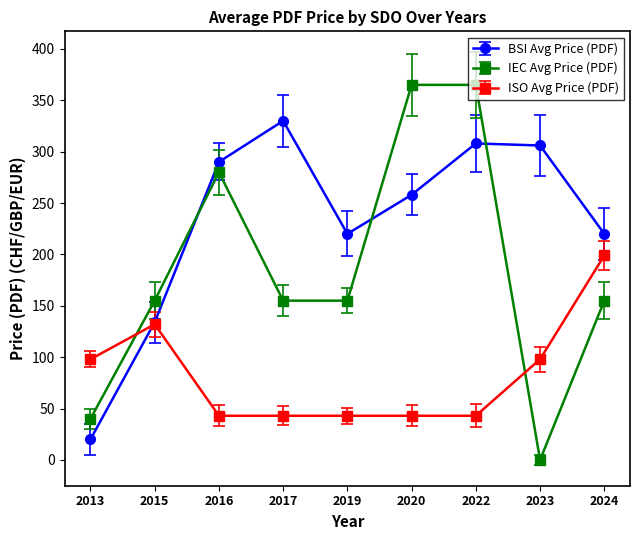

What is the greatest value displayed?

365